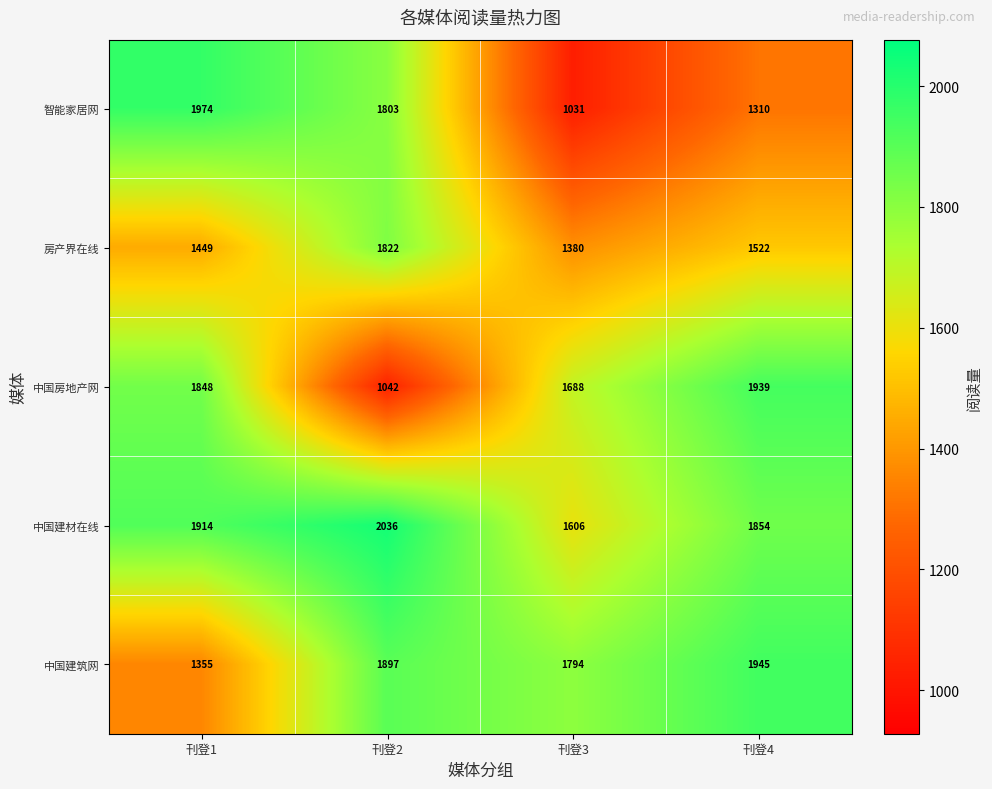

Rank the series at 刊登4 from lowest to highest value.

智能家居网, 房产界在线, 中国建材在线, 中国房地产网, 中国建筑网